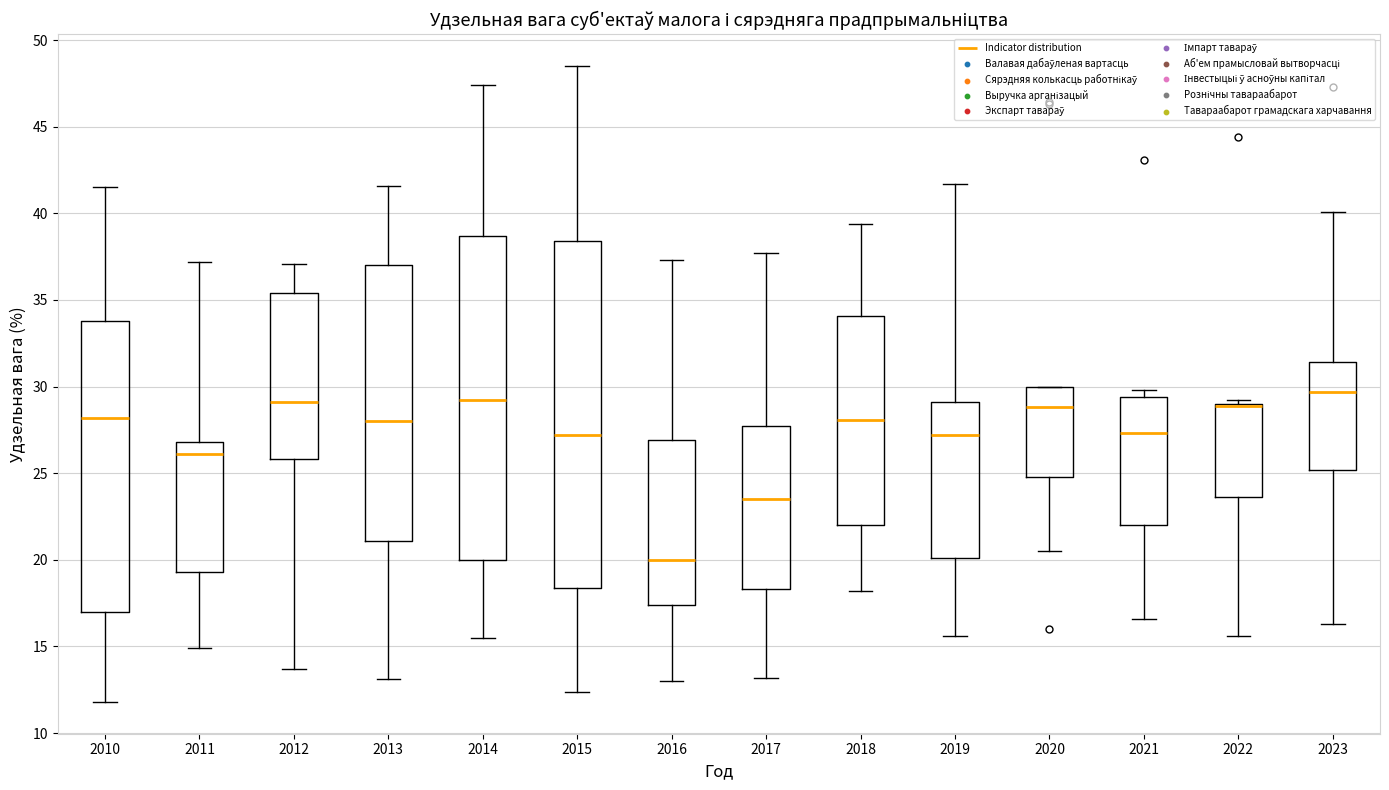

Which box is the tallest, from its lower edge to its upper edge?

2015